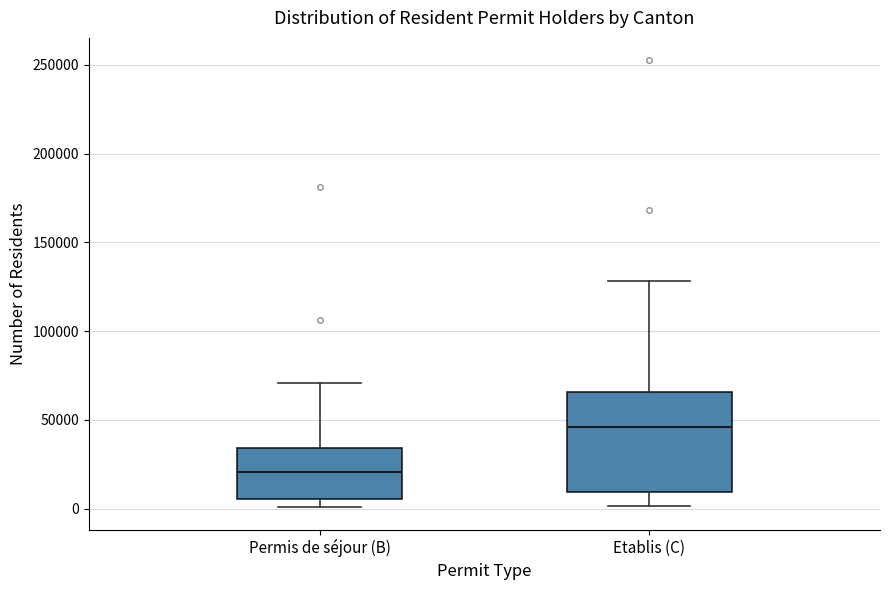

Reading left to right, transcribe this box plot: for each box, give where its median line is, the range the box spans, and where its two whiskers end, as read against the y-axis. The values are not printed on the chart, so give them approximately, as read against the axis.

Permis de séjour (B): median 20000, box 5000 to 35000, whiskers 0 to 70000
Etablis (C): median 45000, box 10000 to 65000, whiskers 0 to 130000